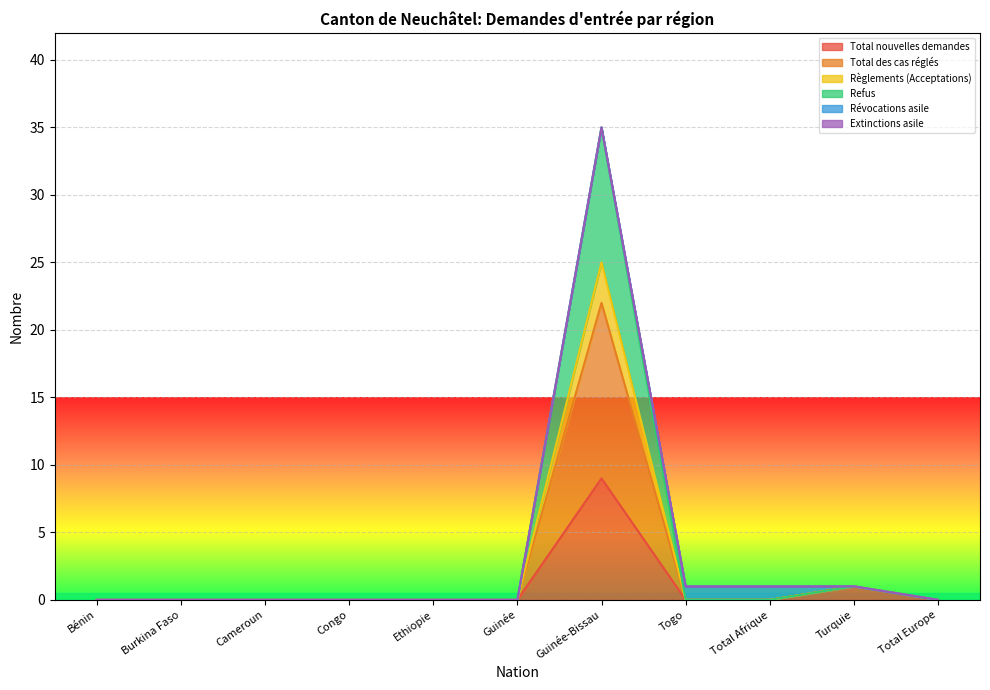

At which label does Refus reach its minimum?

Bénin